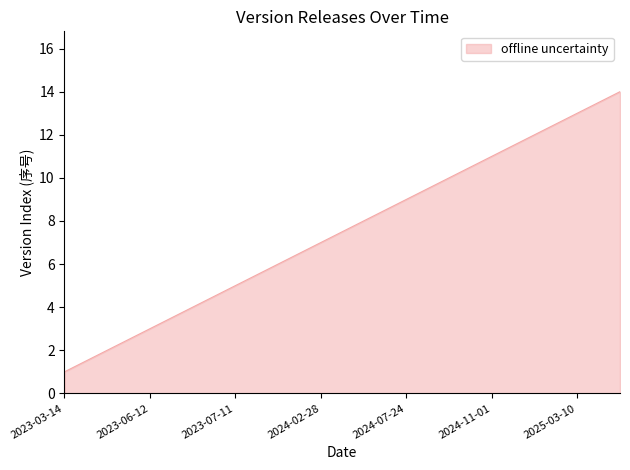

Reading left to right, what are all the values shown in this chart?

1	2	3	4	5	6	7	8	9	10	11	12	13	14